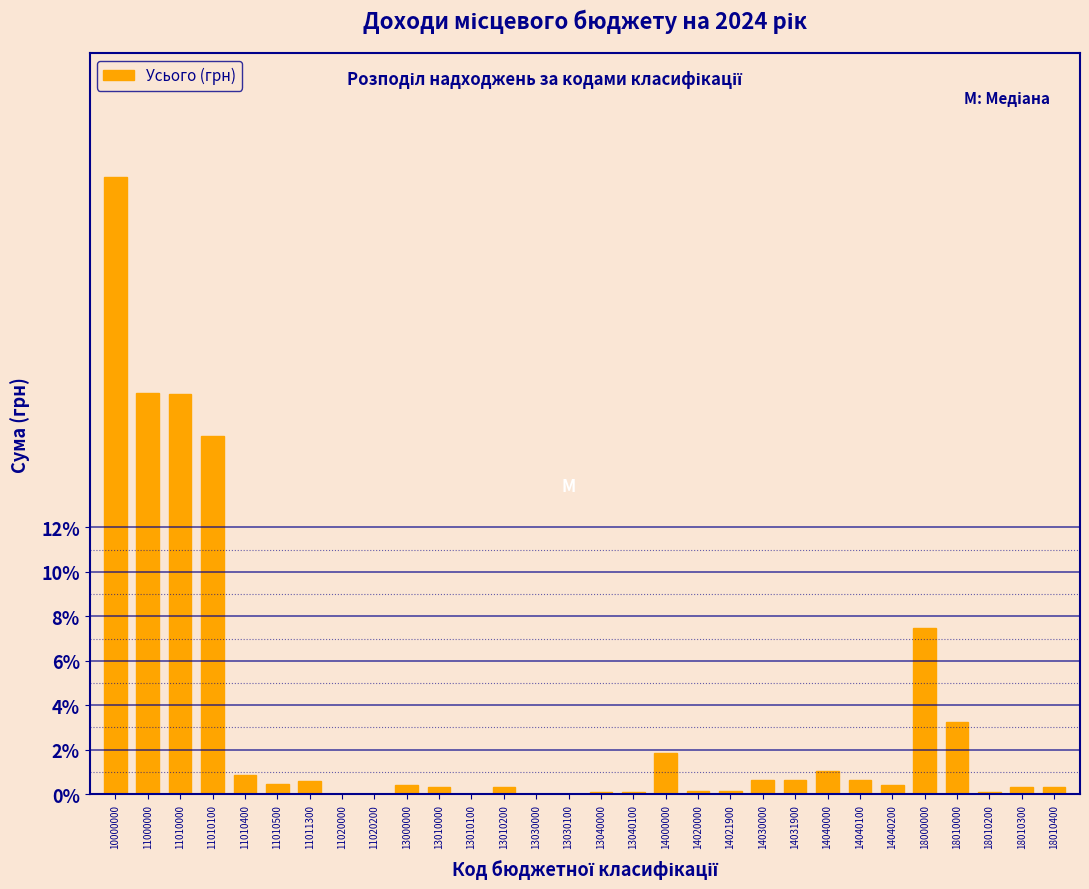

At which label is the value closest to 13?

11010100